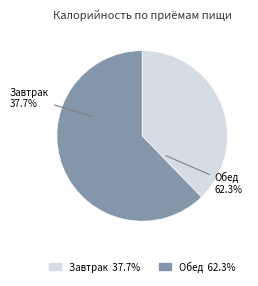

To the nearest percent, what is the difference between the largest and smallest slice percentages?

25%